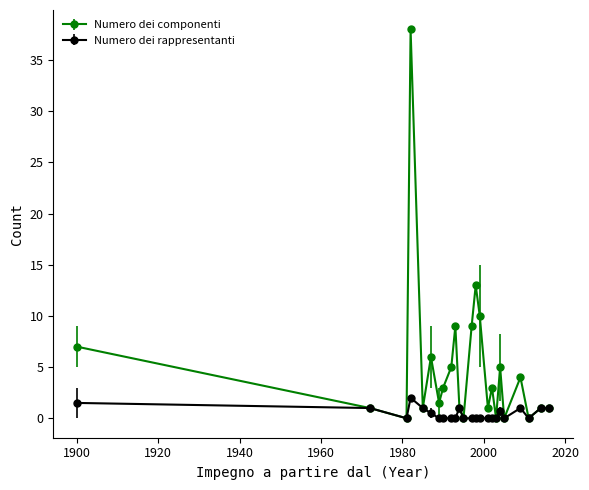

True or false: Numero dei rappresentanti has more than 0 points higher than both neighbors.

True